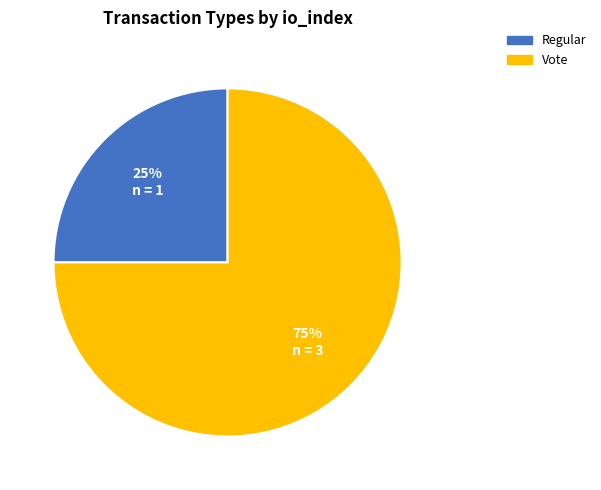

Is there a majority slice in this chart?

Yes